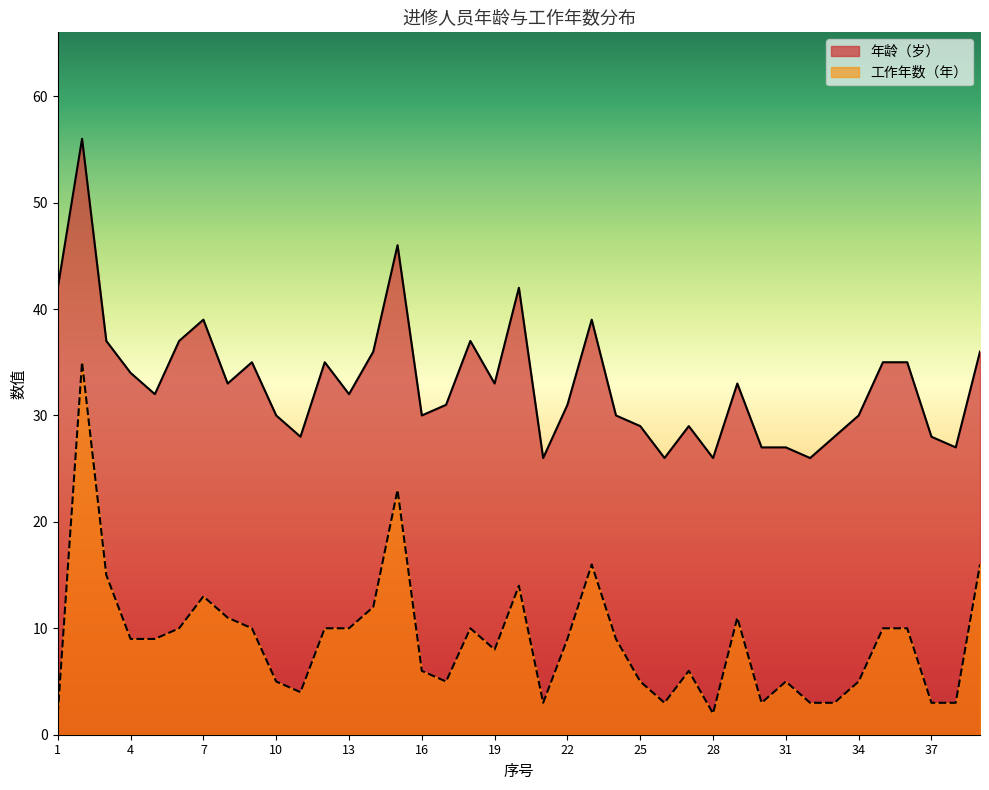

What is the sum of the 工作年数（年） values at 24 and 34?

14